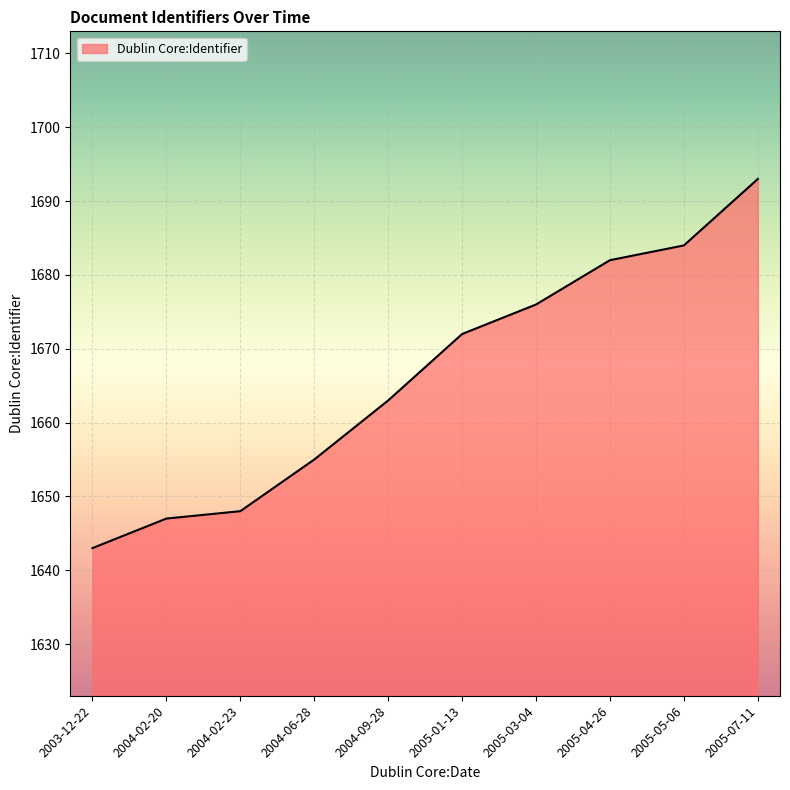

What position from the right is 2005-01-13?

5